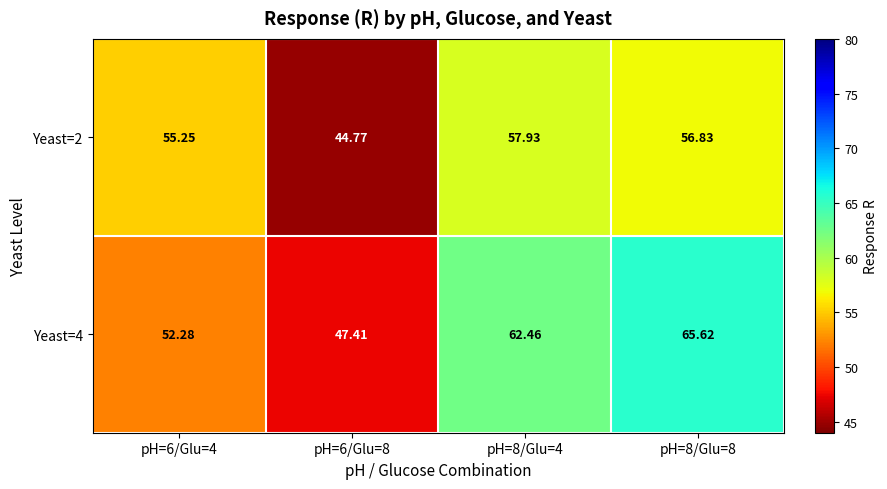

Which series has the widest spread of values?

Yeast=4